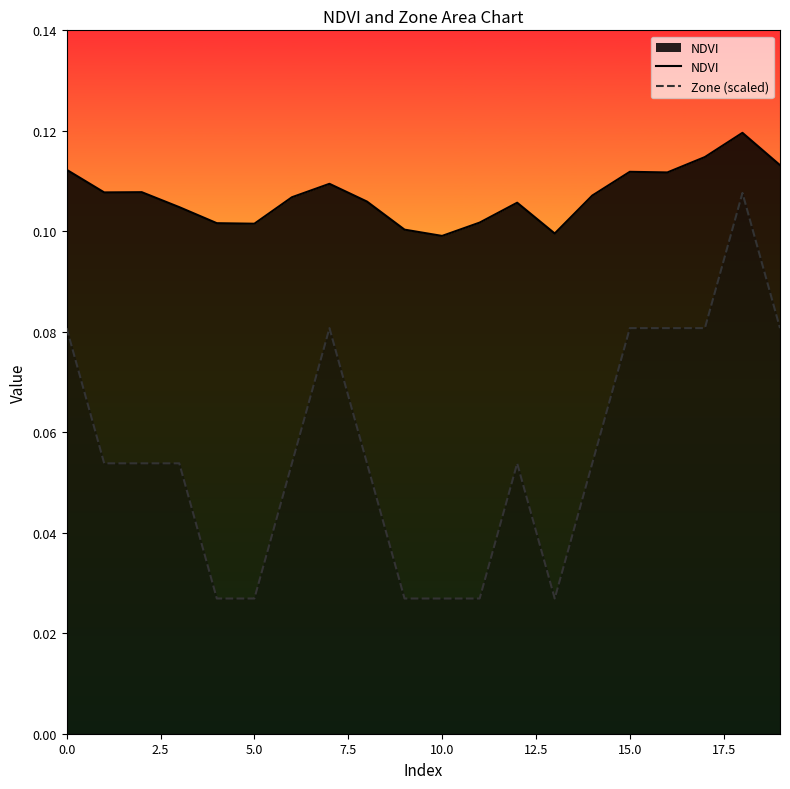

Which series has the largest range (max minus min)?

Zone (scaled)